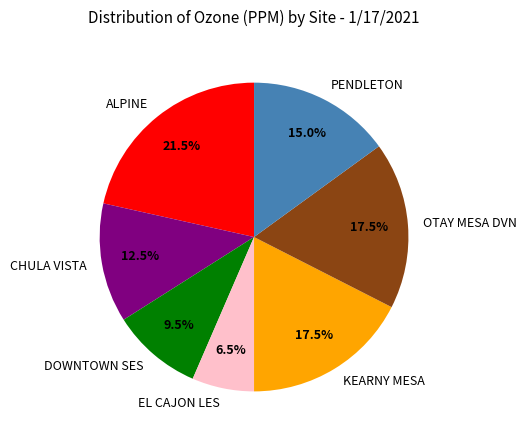

Do CHULA VISTA and ALPINE together represent more than half of the pie?

No